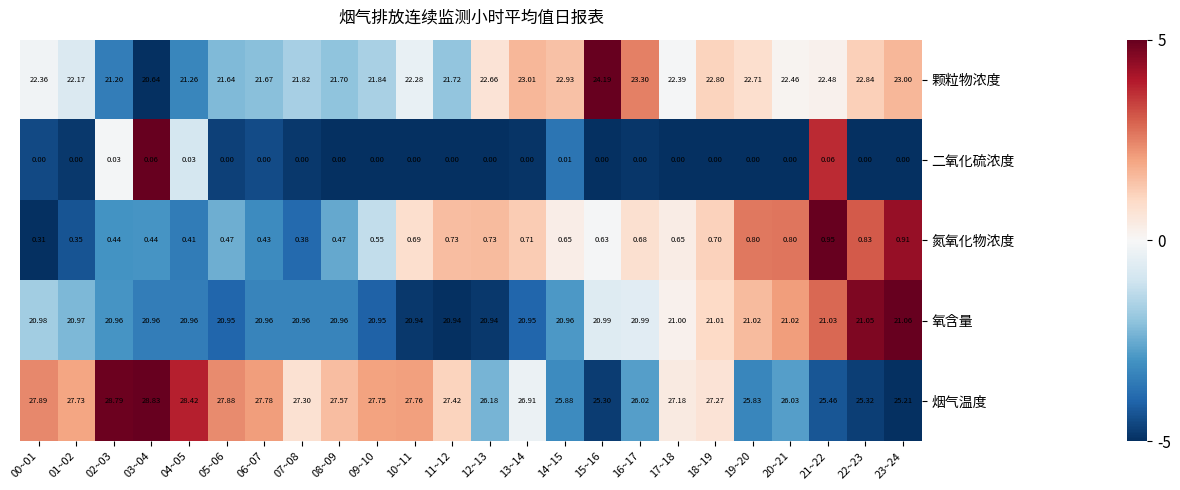

Which series has the largest range (max minus min)?

烟气温度